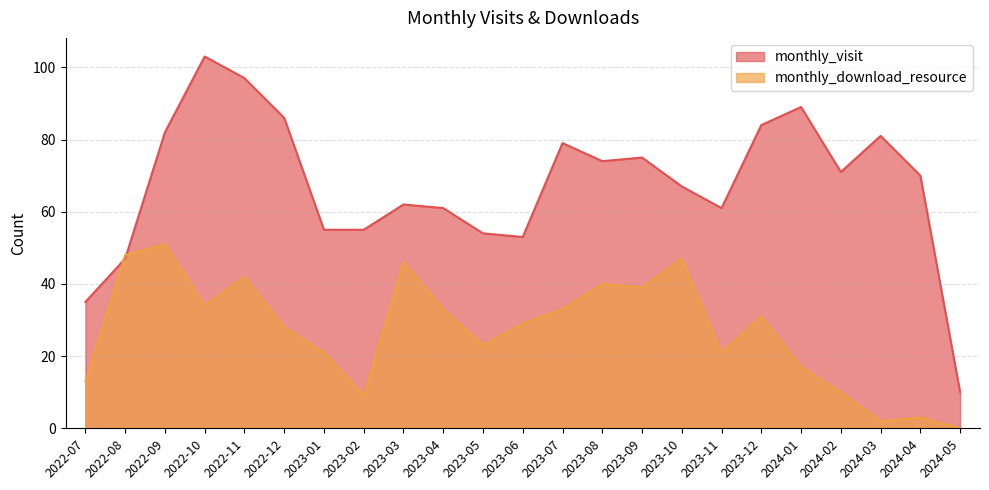

Which series has the largest total across all categories?

monthly_visit